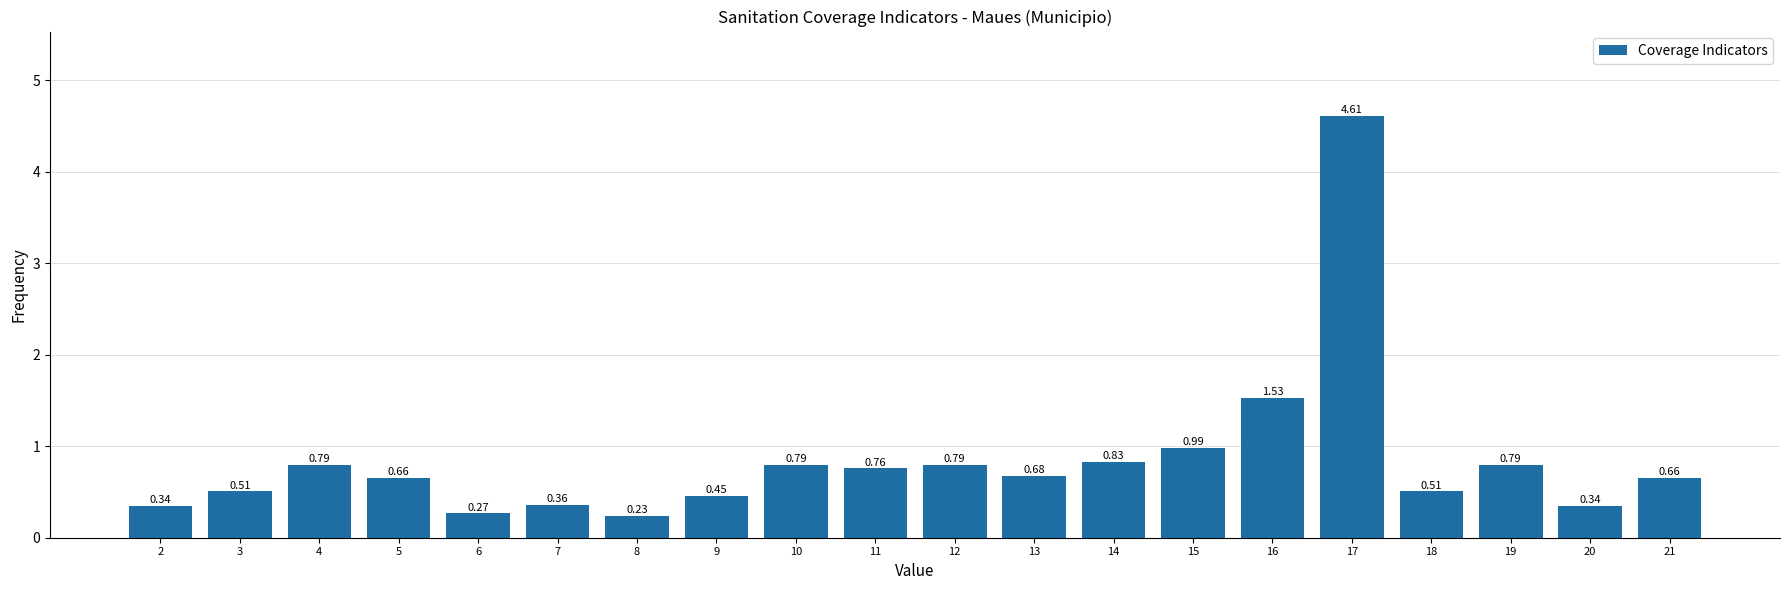

What is the sum of the values at 14 and 19?

1.6